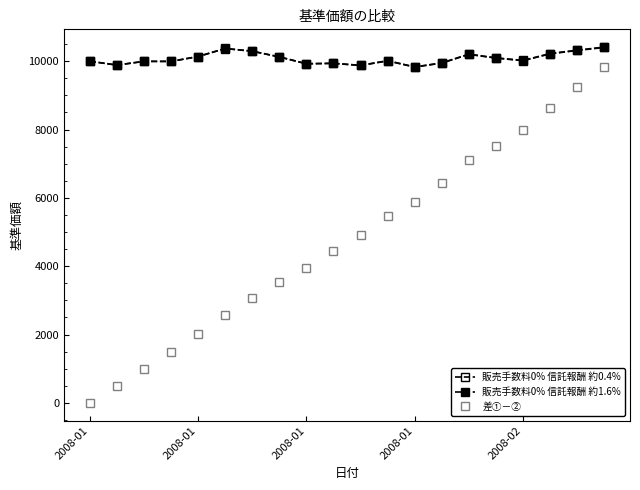

How many values in the 販売手数料0% 信託報酬 約1.6% series exceed 10015?

10